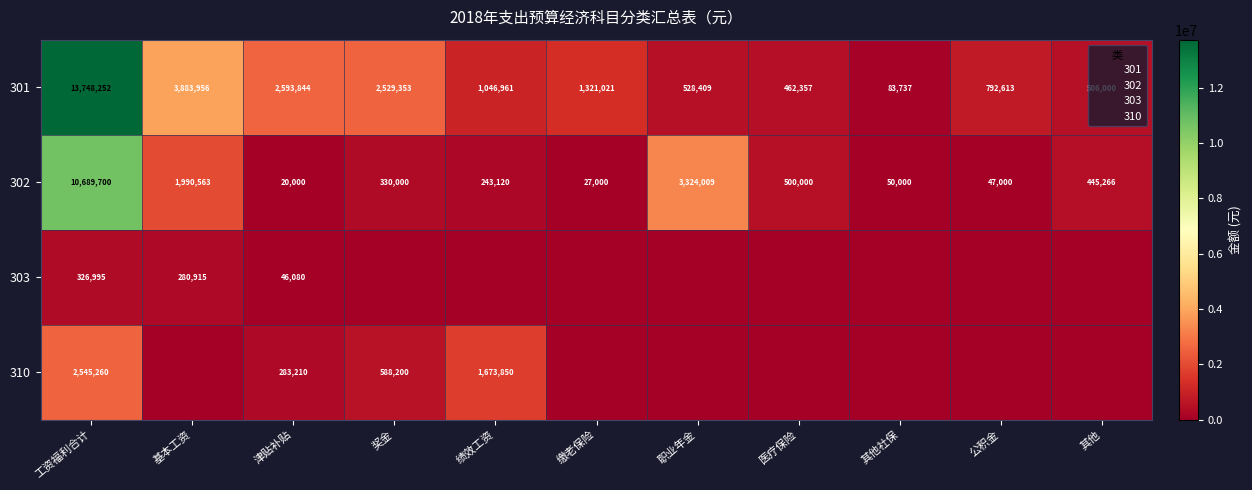

Rank the series at 津贴补贴 from highest to lowest value.

301, 310, 303, 302